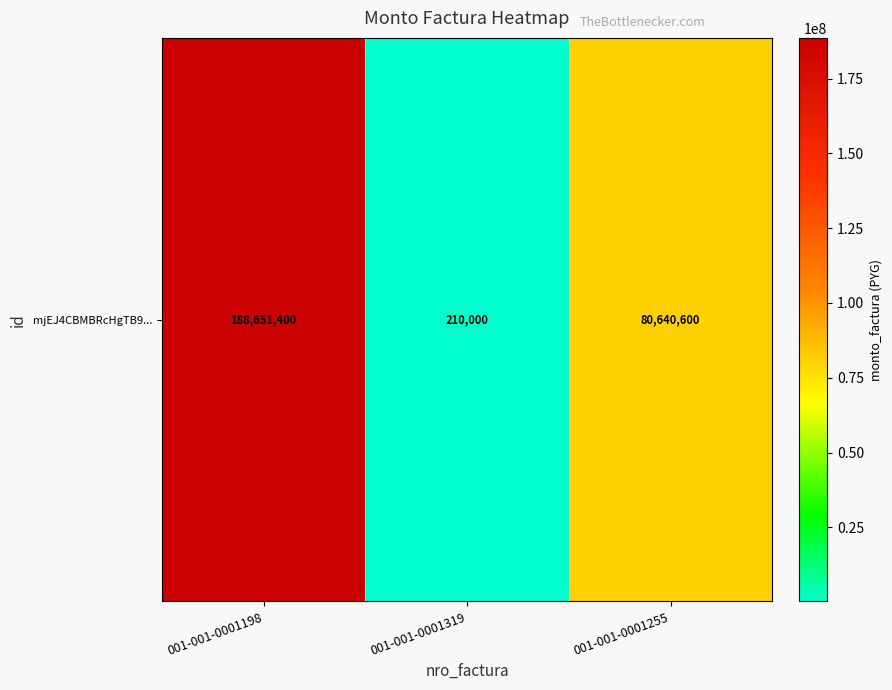

Reading left to right, what are all the values shown in this chart?

001-001-0001198=188651400	001-001-0001319=210000	001-001-0001255=80640600